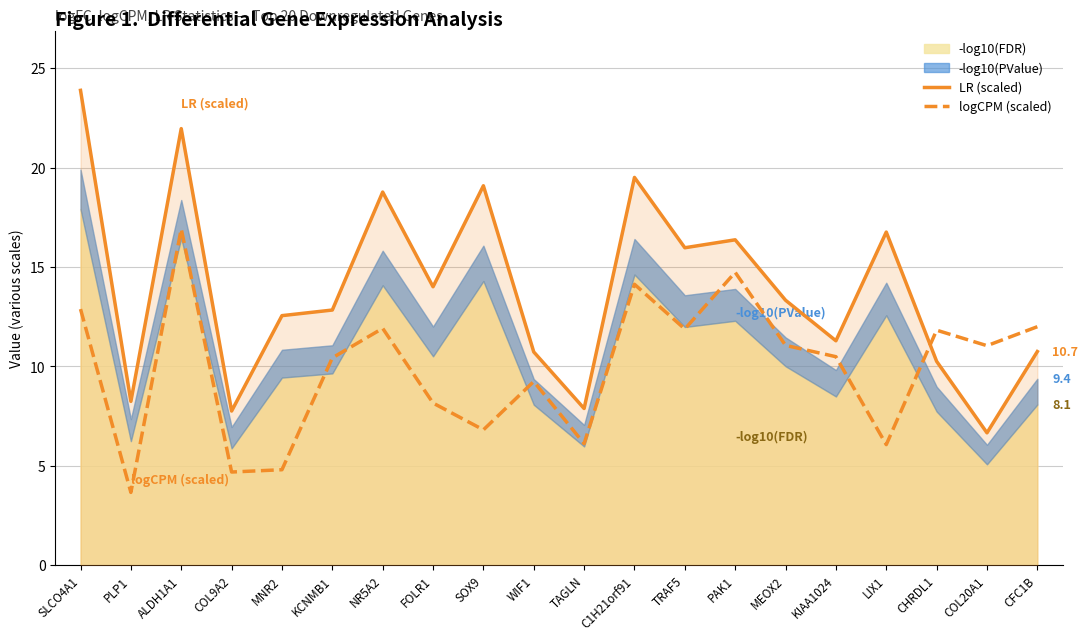

What is the value of the LR (scaled) point at the 7th from the left?

18.8